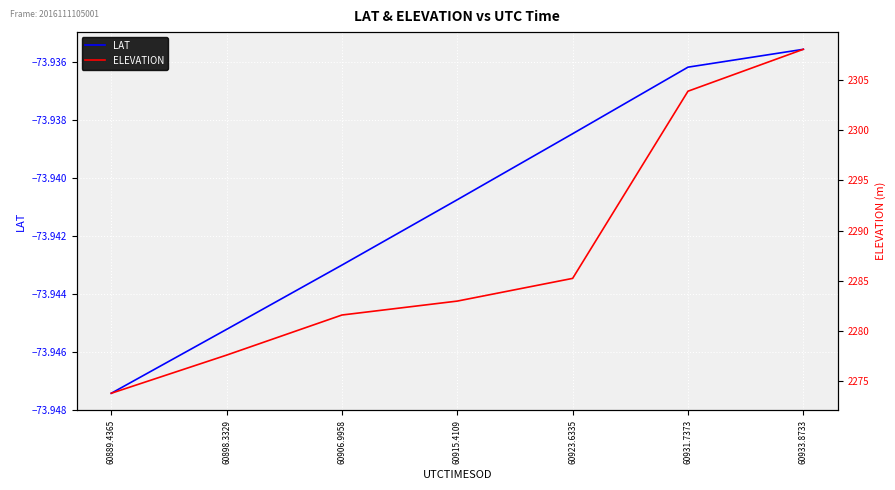

What is the label of the 1st point from the right?

60933.8733